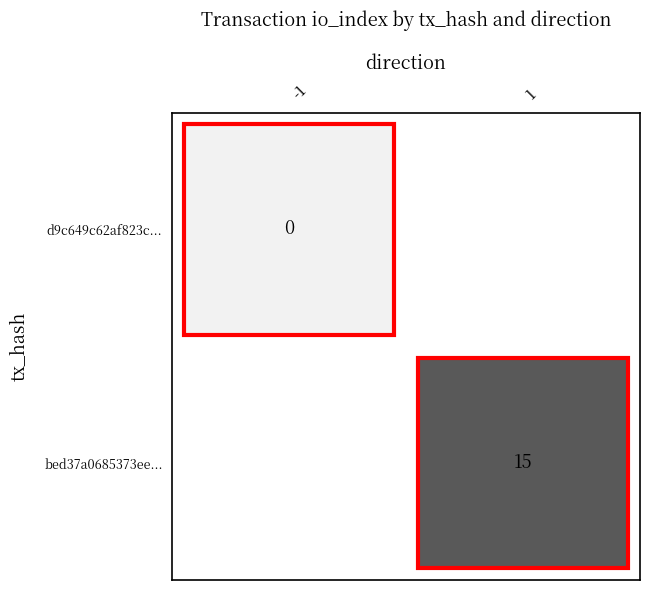

Count the number of categories in the chart.

2